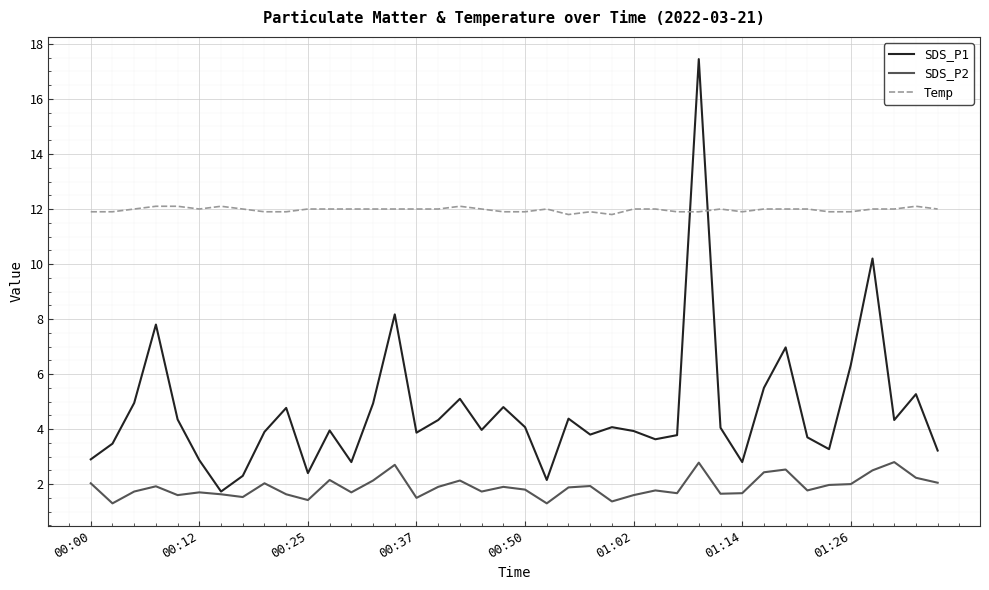

List the series in order of their peak value, lowest first.

SDS_P2, Temp, SDS_P1